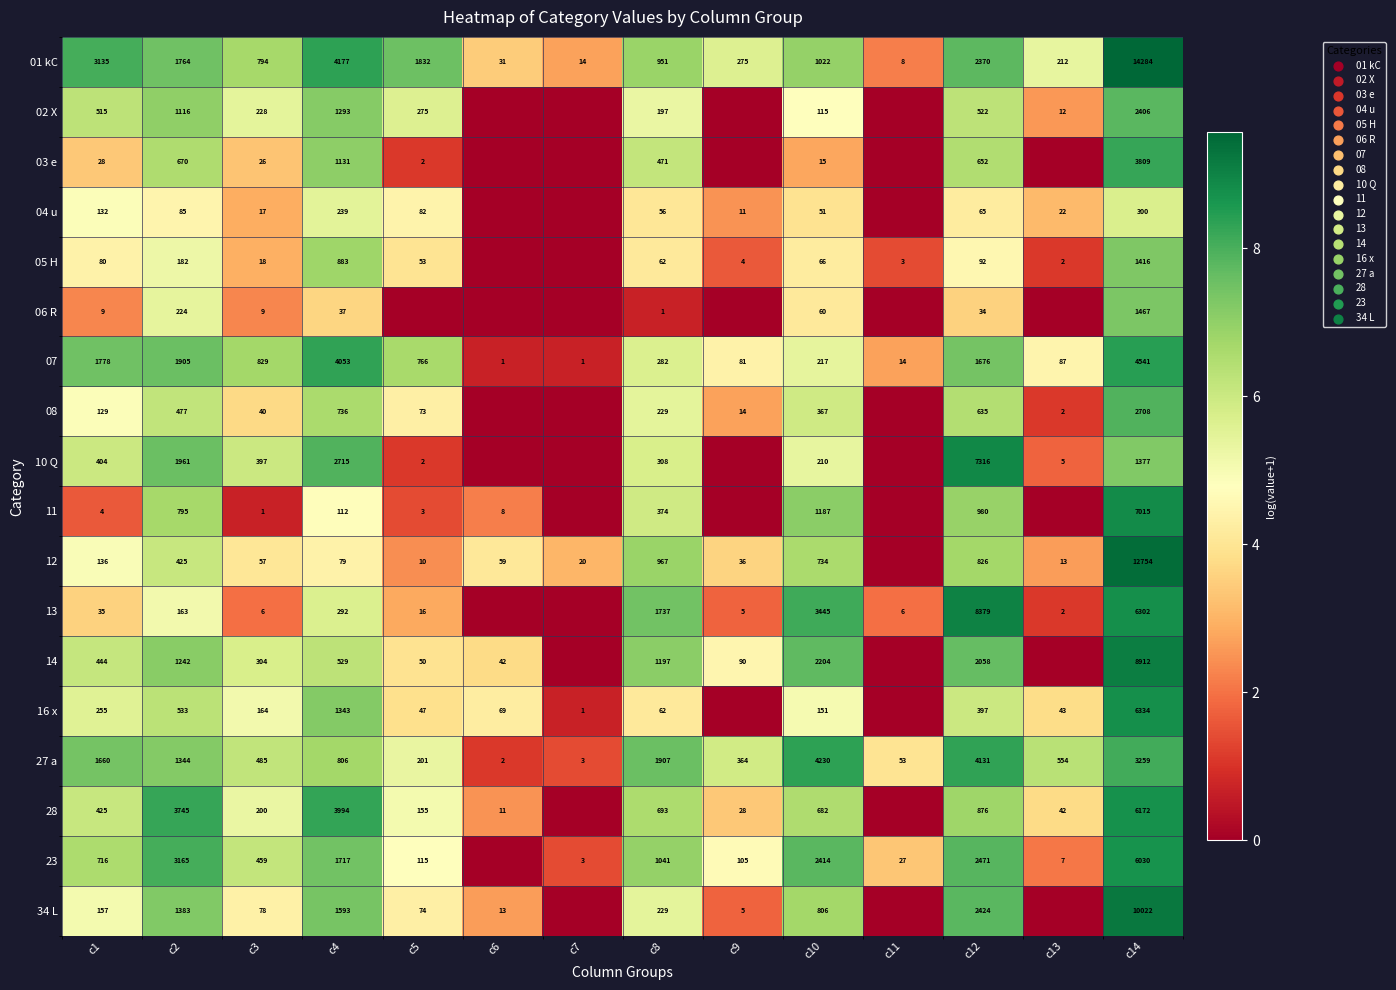

Is the value of 01 kC at c8 greater than the value of 04 u at c4?

Yes